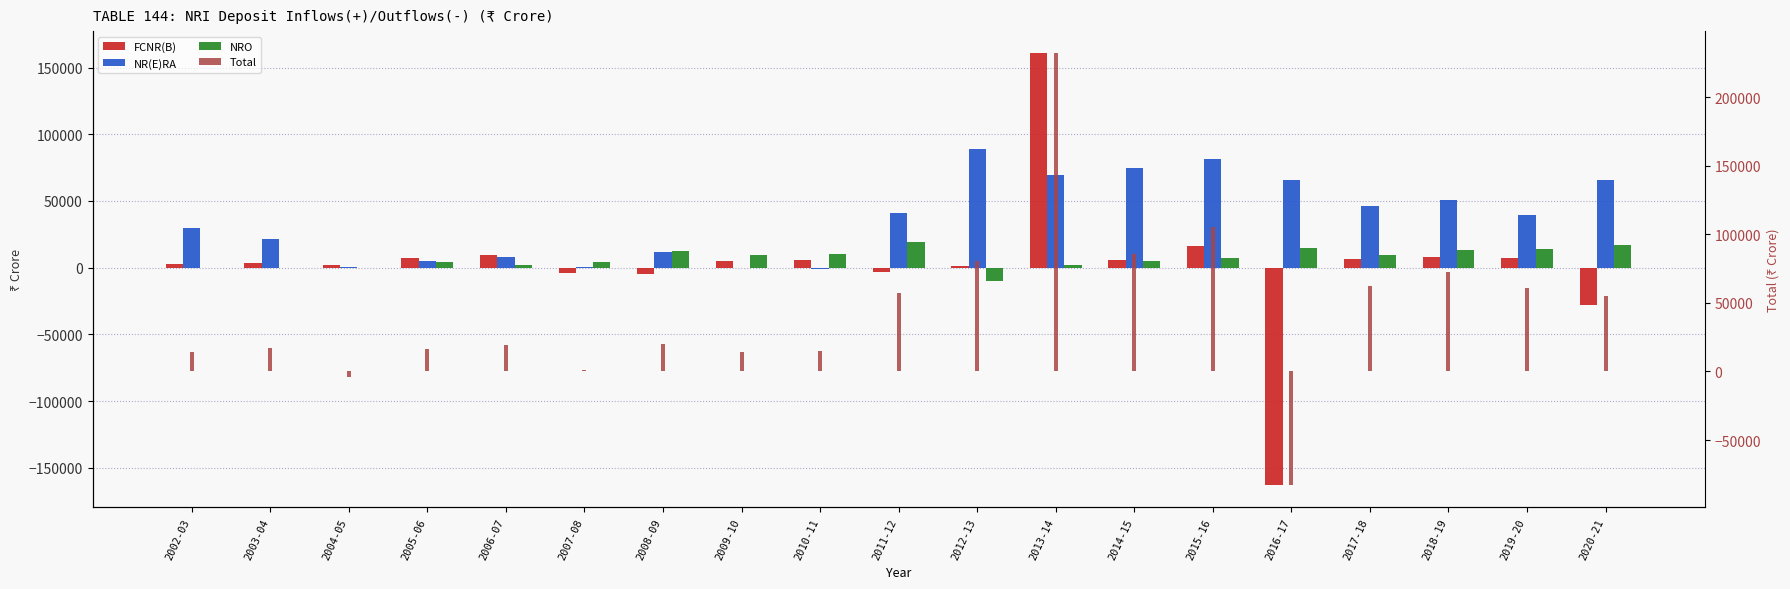

At which label does NR(E)RA reach its minimum?

2010-11